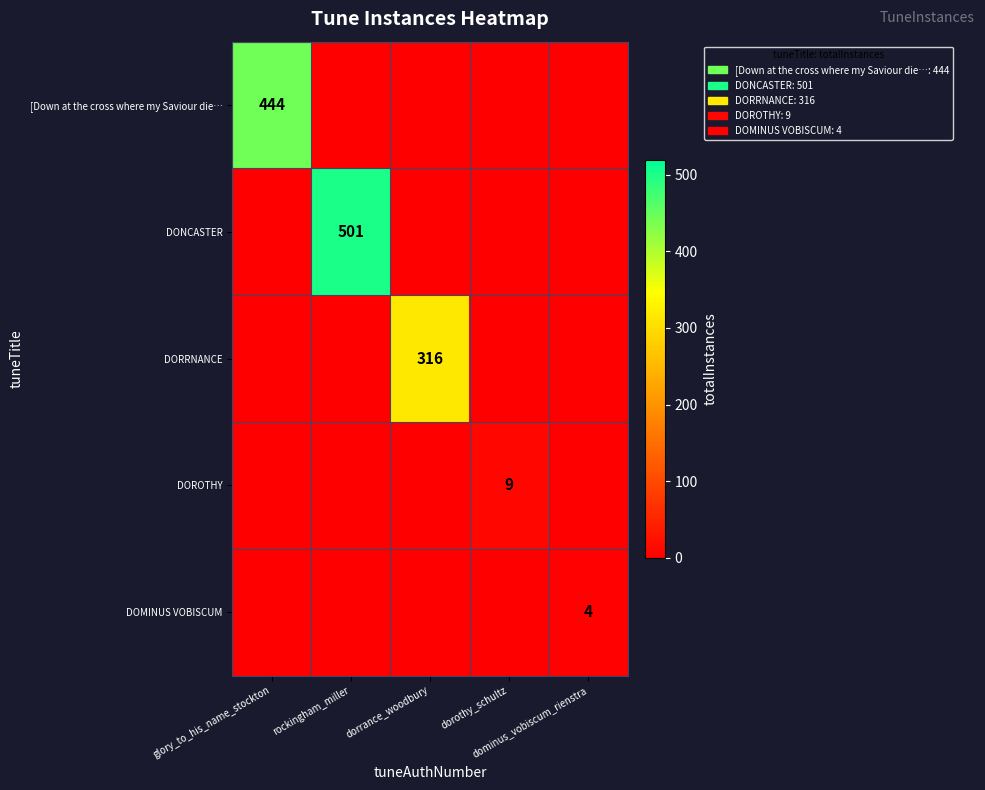

Rank the series by their maximum value, from lowest to highest.

DOMINUS VOBISCUM, DOROTHY, DORRNANCE, [Down at the cross where my Saviour die…, DONCASTER